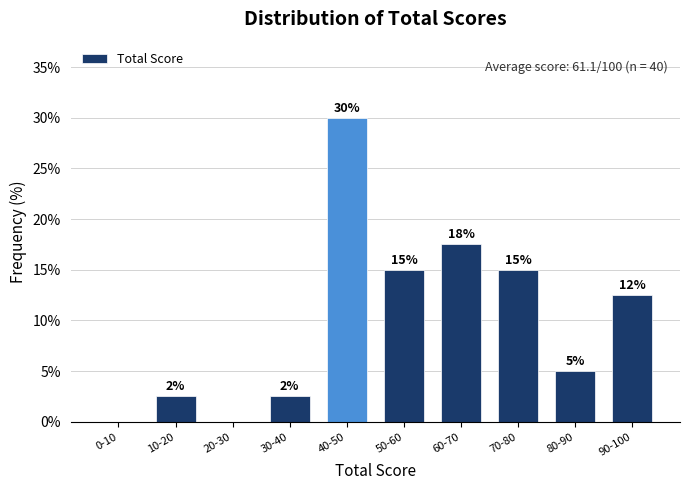

At which category does the chart reach its peak across all series?

40-50